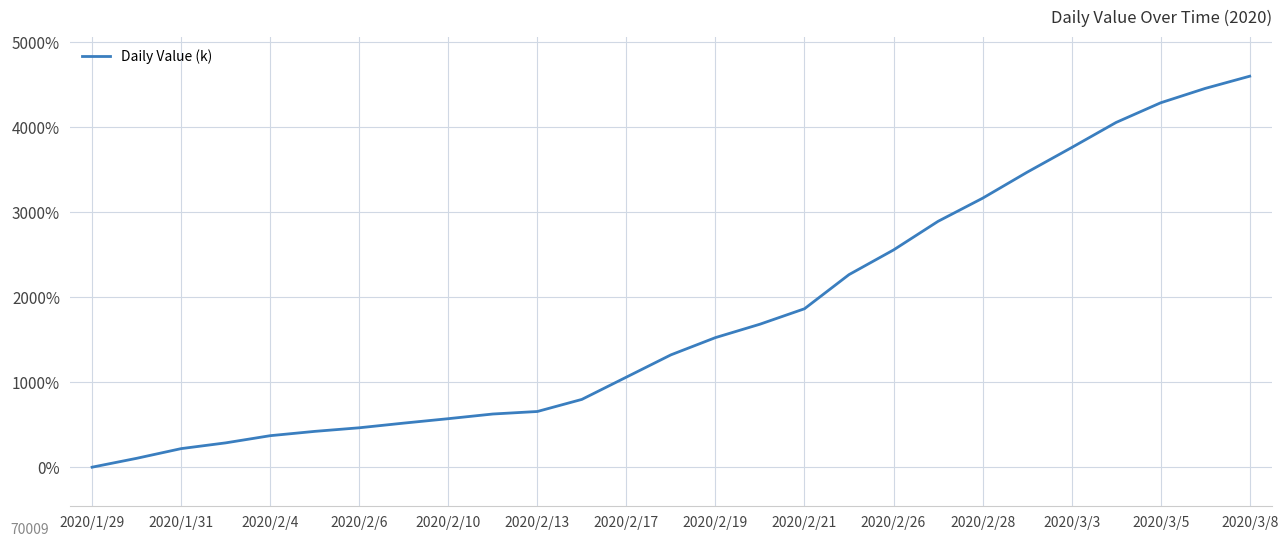

What is the greatest value displayed?

4598.6